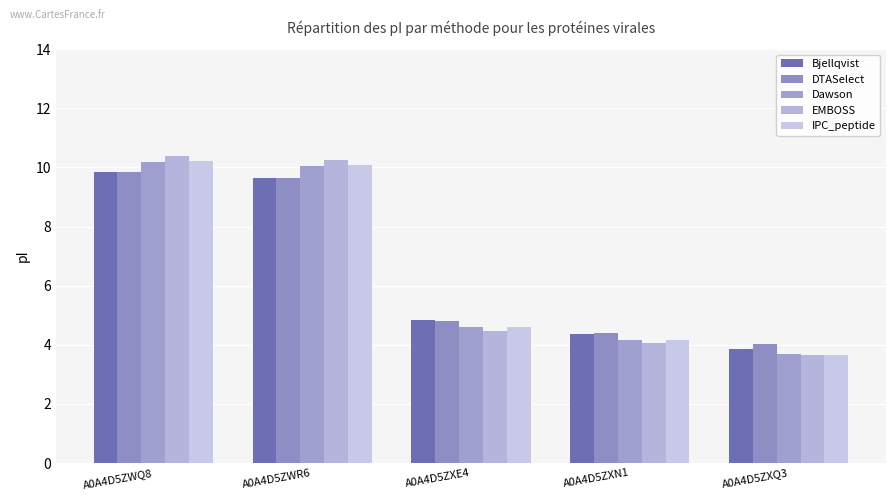

Which has a higher value, A0A4D5ZWQ8 or A0A4D5ZXN1?

A0A4D5ZWQ8